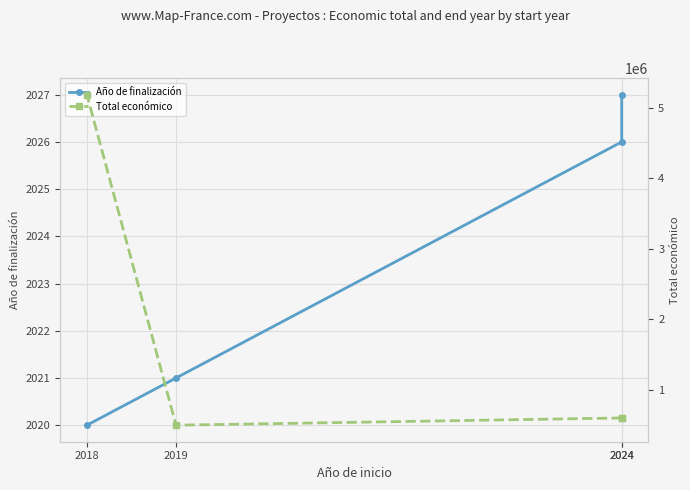

List the labels in order of Total económico value, largest first.

2018, 2024, 2024, 2019